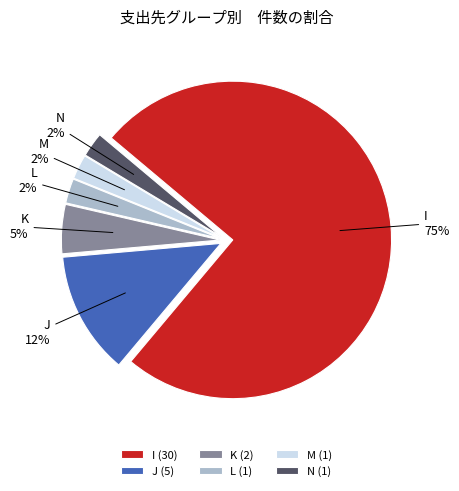

Combined, do I and J account for over 50%?

Yes